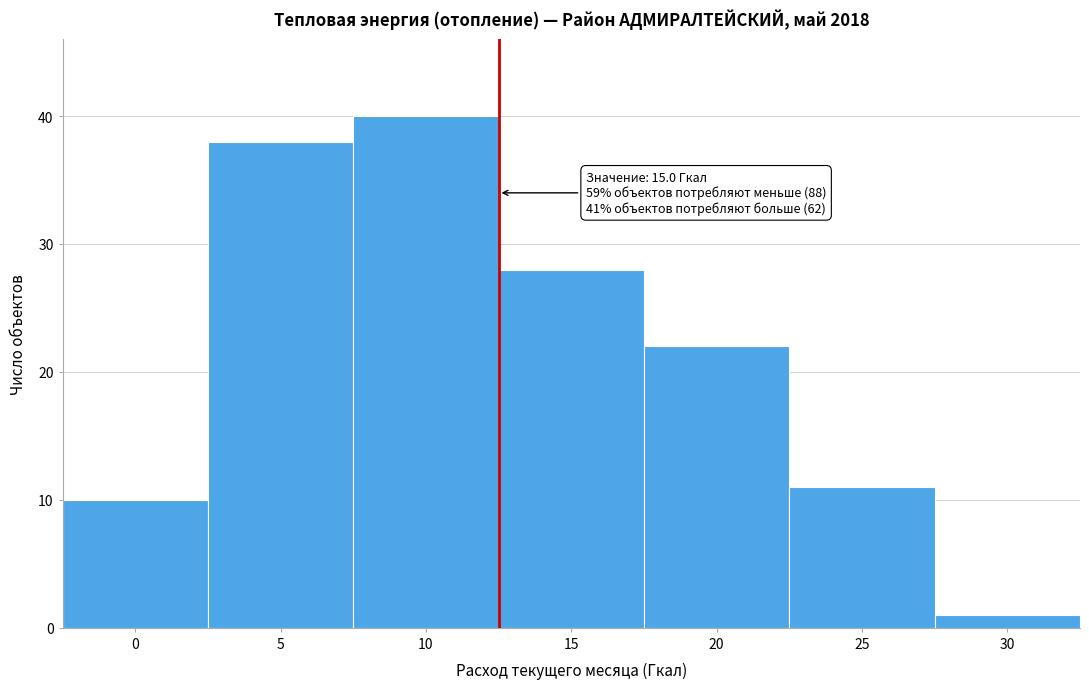

Reading left to right, list all the values displayed in this chart.

10	38	40	28	22	11	1